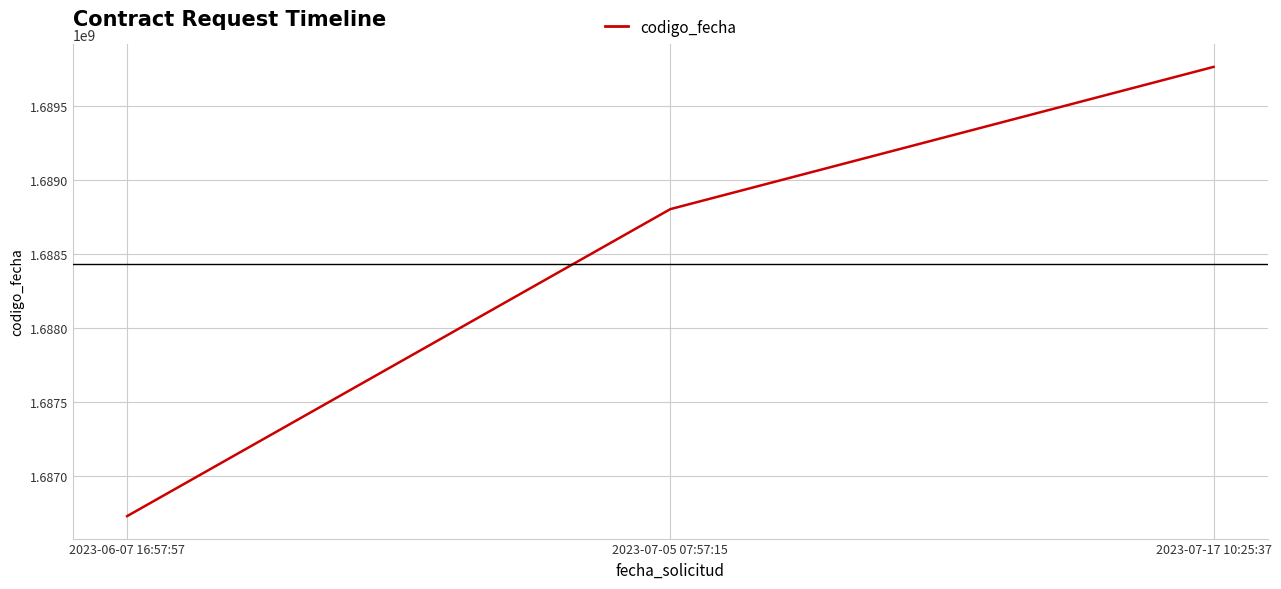

Reading left to right, what are all the values shown in this chart?

1686729468	1688803073	1689763716